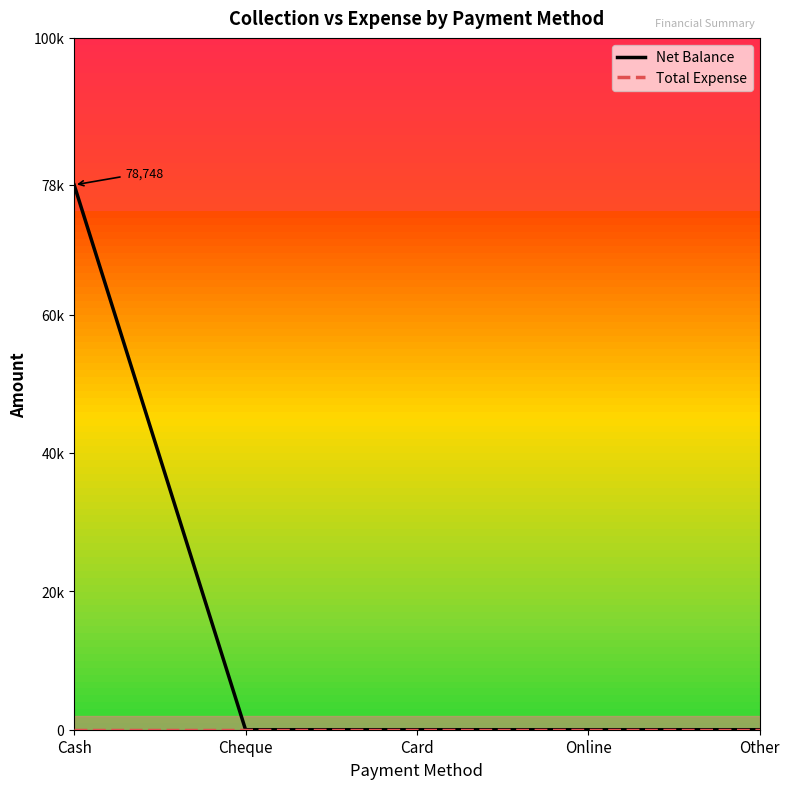

What is the average value of the Net Balance series?

15750